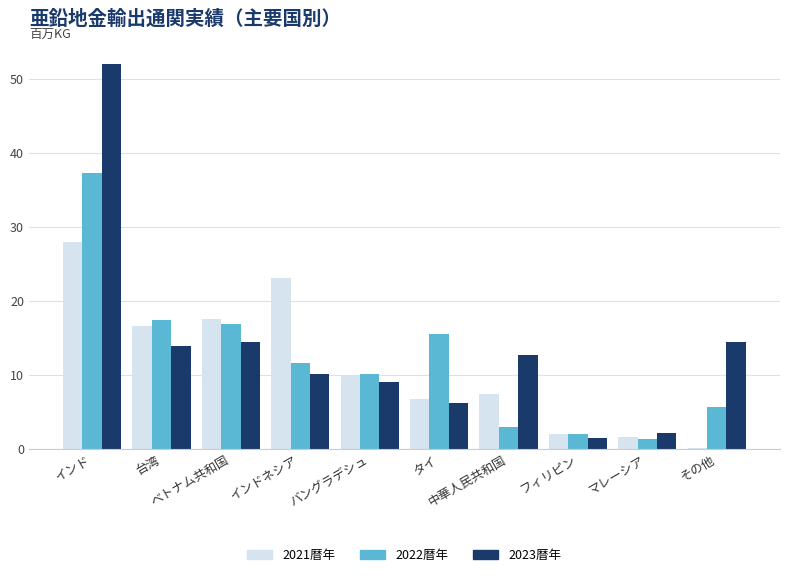

What is the maximum value for 2023暦年?

52.1